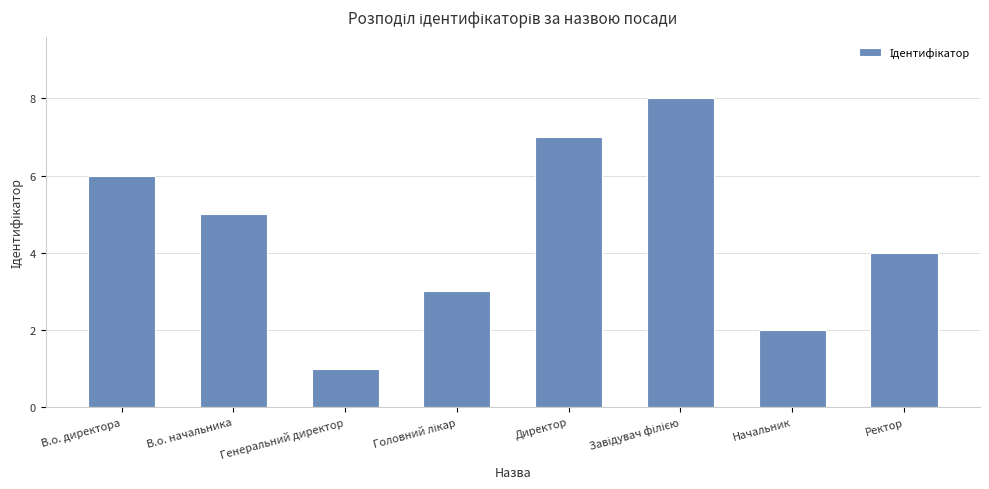

Approximately how many times larger is the value at В.о. начальника compared to Директор?

0.7